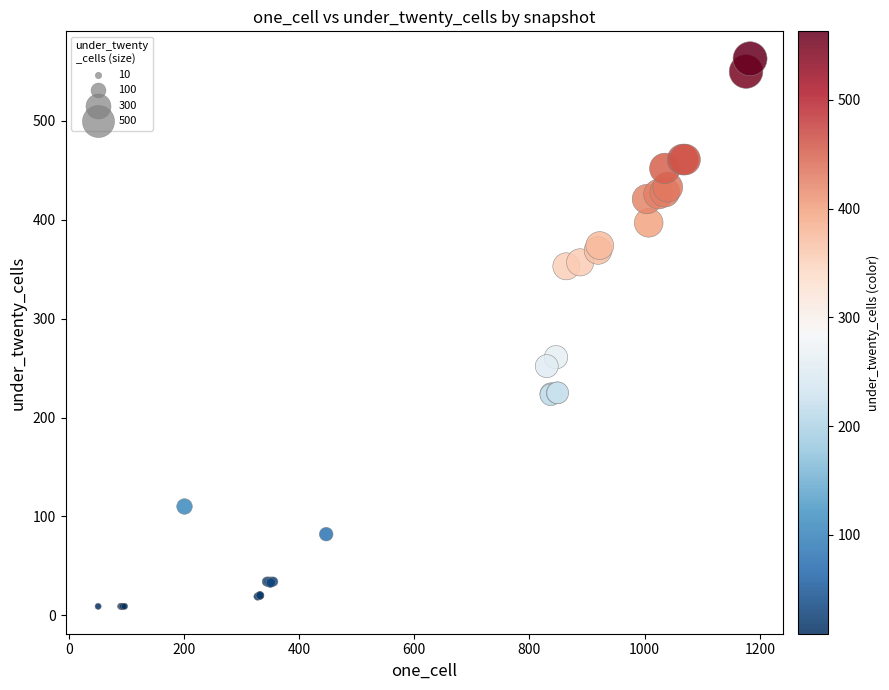

What Y value in the scatter plot is closest to 286?

261